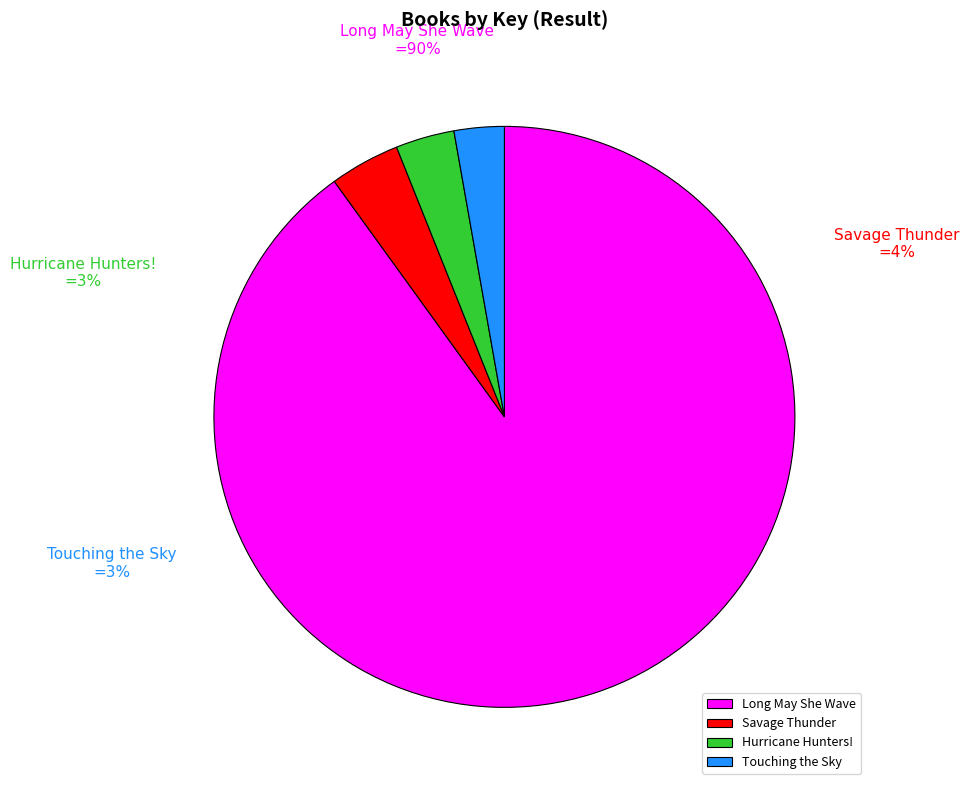

To the nearest percent, what portion does Long May She Wave represent?

90%